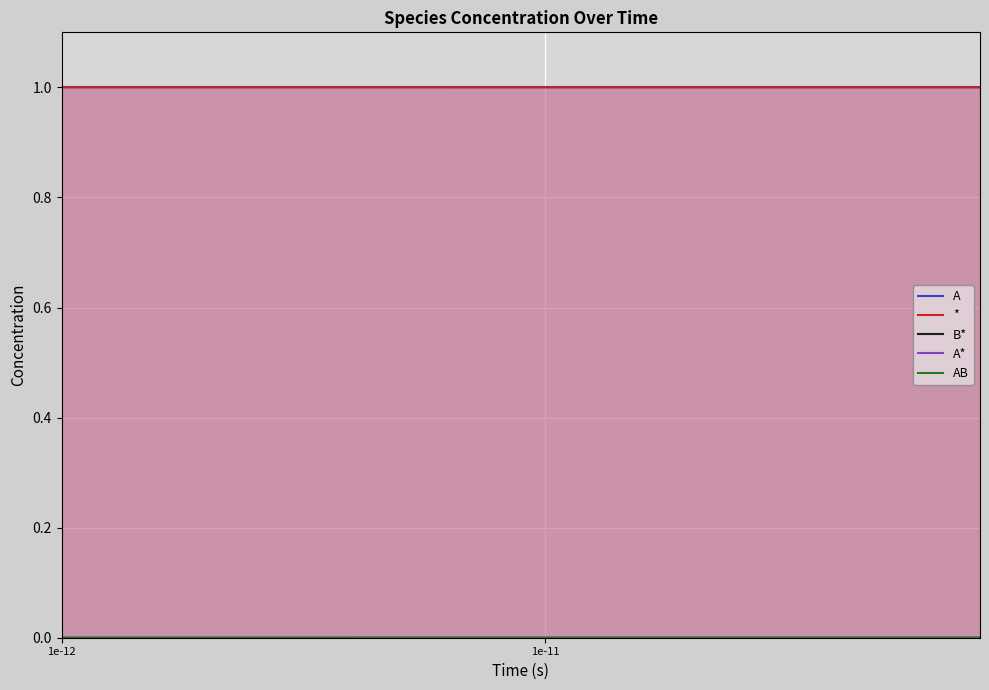

What is the highest value of the * series?

1.0